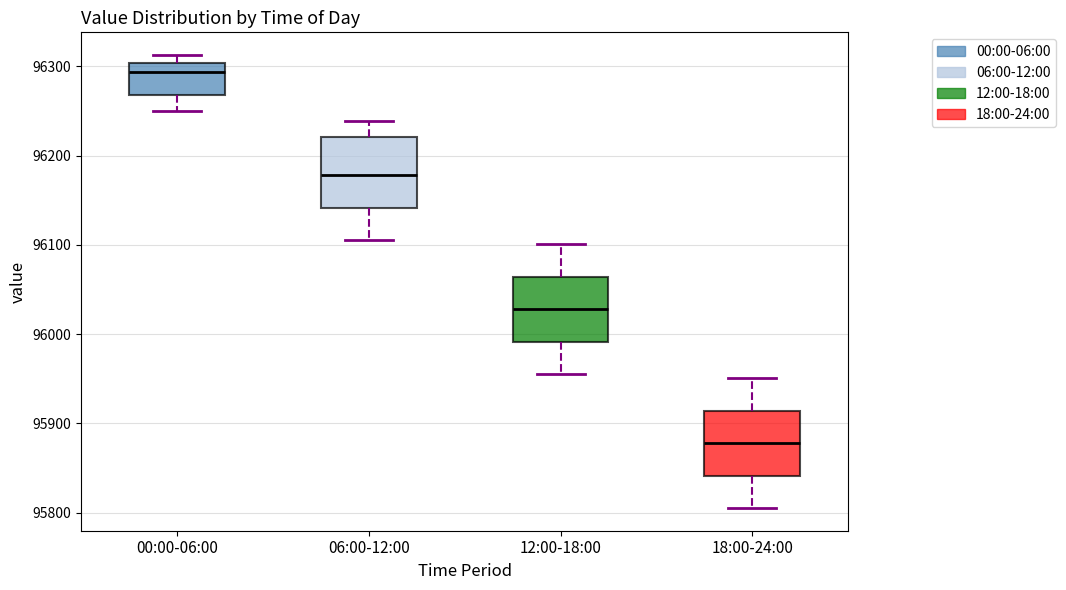

Which box has the lowest median line?

18:00-24:00